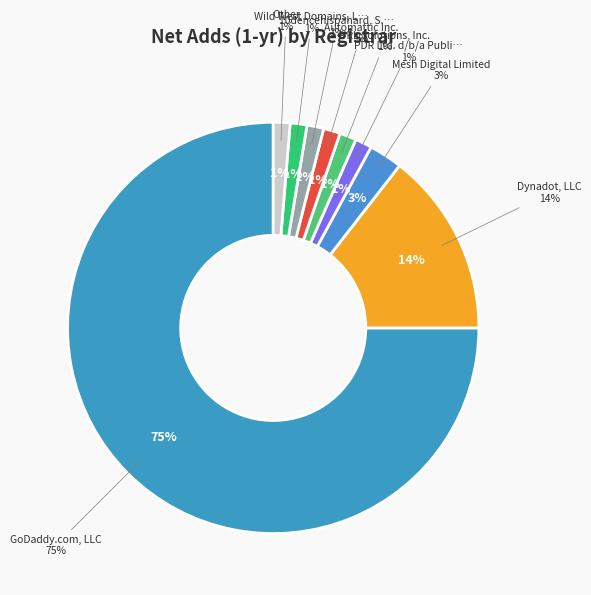

How much of the chart is everything except 10dencehispahard, S.L.?

98.7%